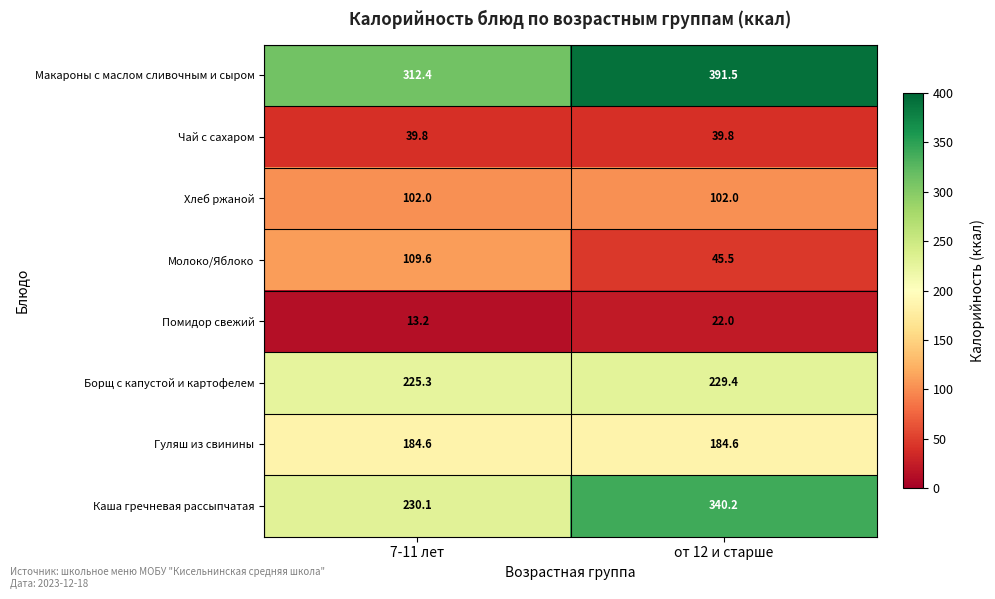

Reading left to right, what are all the values shown in this chart?

Макароны с маслом сливочным и сыром: 312.4	391.5
Чай с сахаром: 39.8	39.8
Хлеб ржаной: 102.0	102.0
Молоко/Яблоко: 109.6	45.5
Помидор свежий: 13.2	22.0
Борщ с капустой и картофелем: 225.3	229.4
Гуляш из свинины: 184.6	184.6
Каша гречневая рассыпчатая: 230.1	340.2